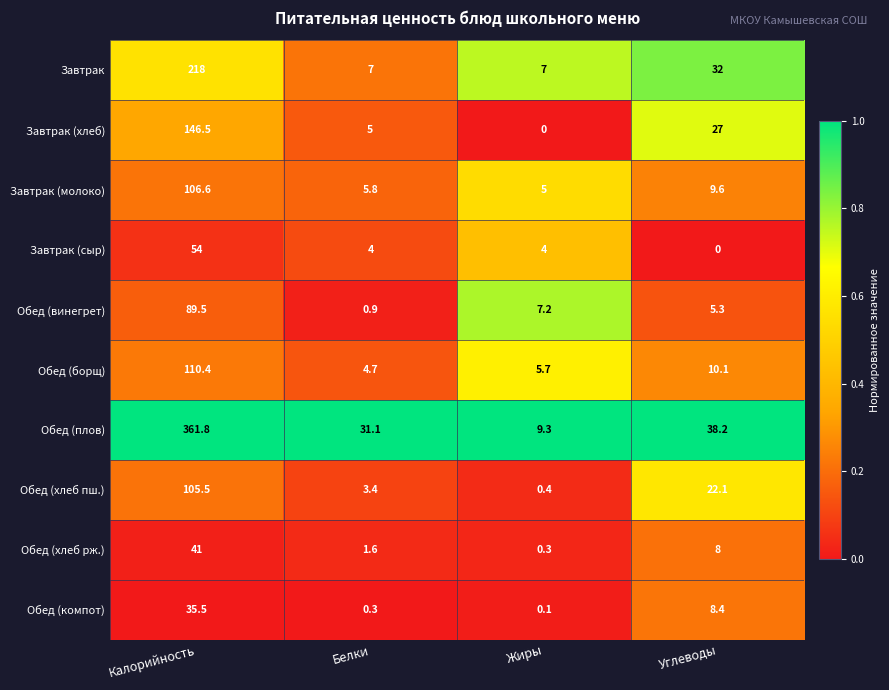

True or false: Обед (плов) has a value of 16.4 at Жиры.

False